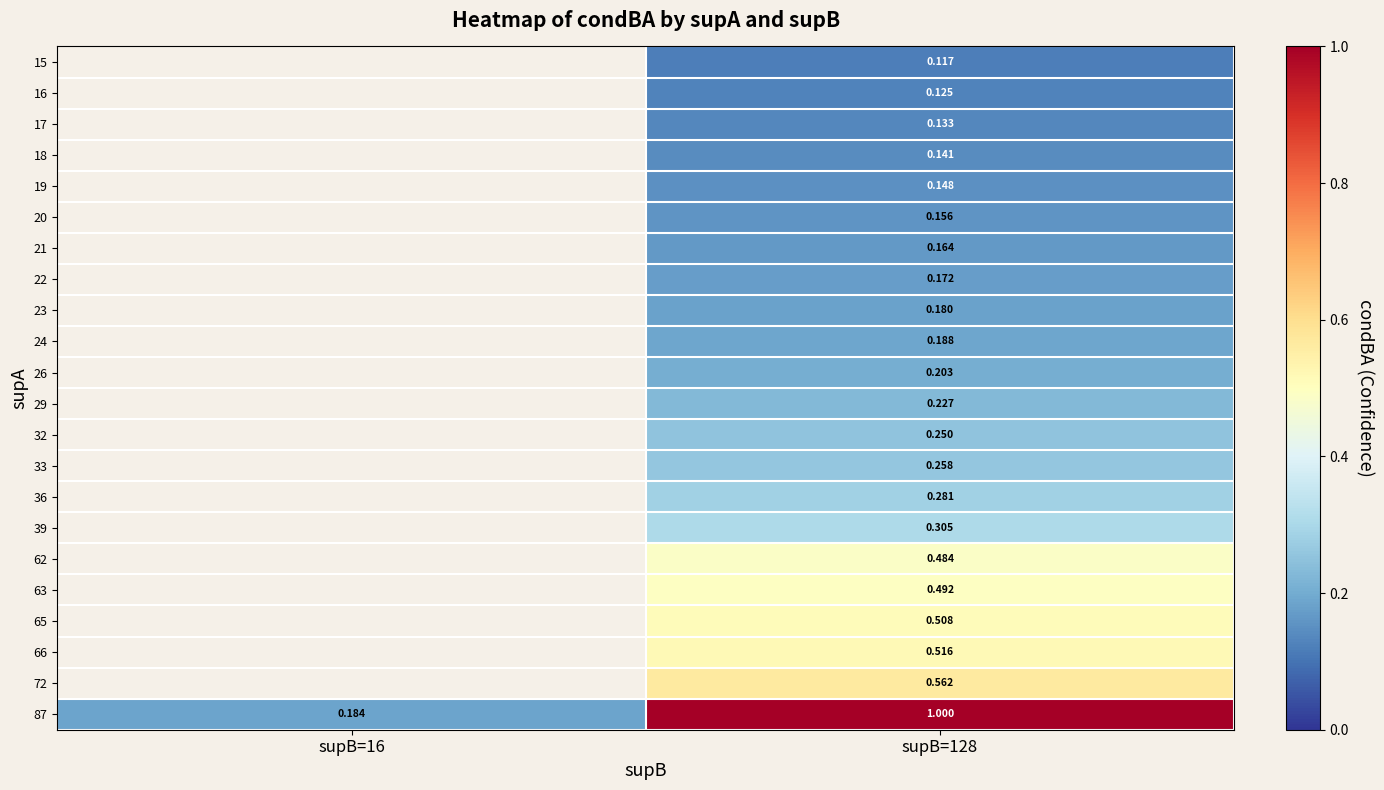

Which category has the highest value across all series?

supB=128